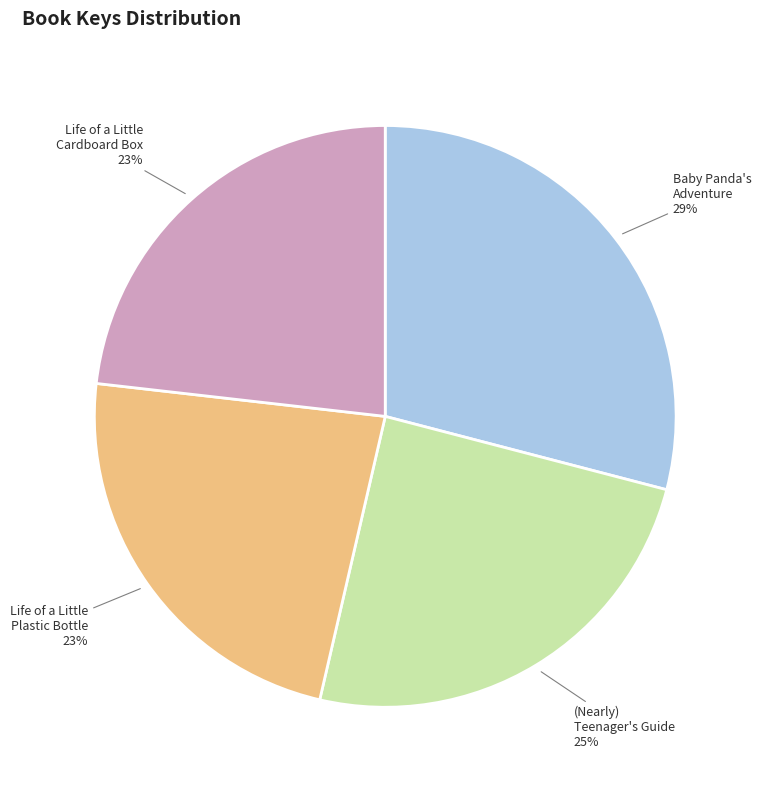

Does any single category account for the majority?

No